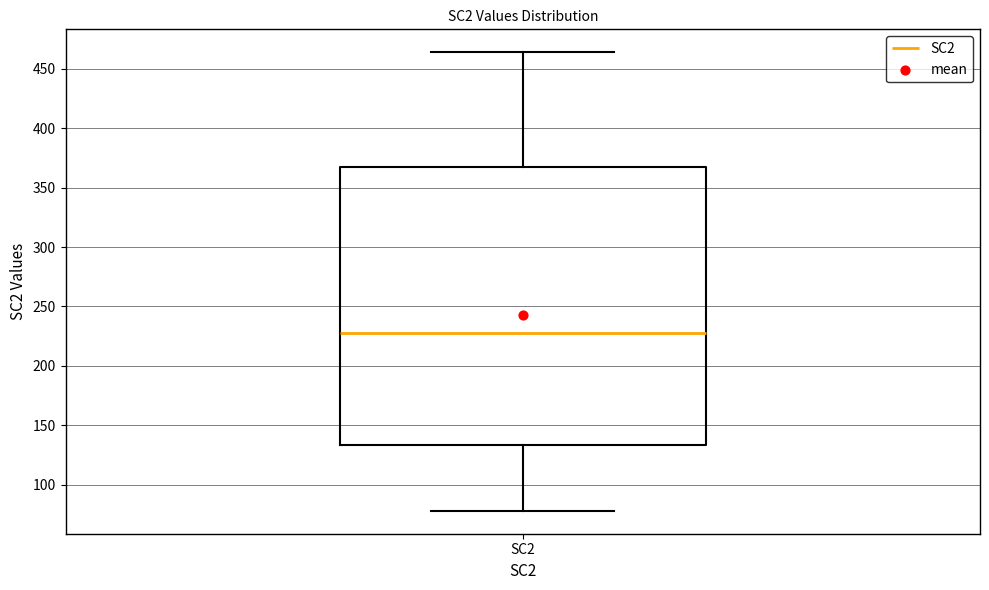

Where is the upper edge of the box for SC2 on the y-axis? The values are not printed on the chart, so give them approximately, as read against the axis.

370